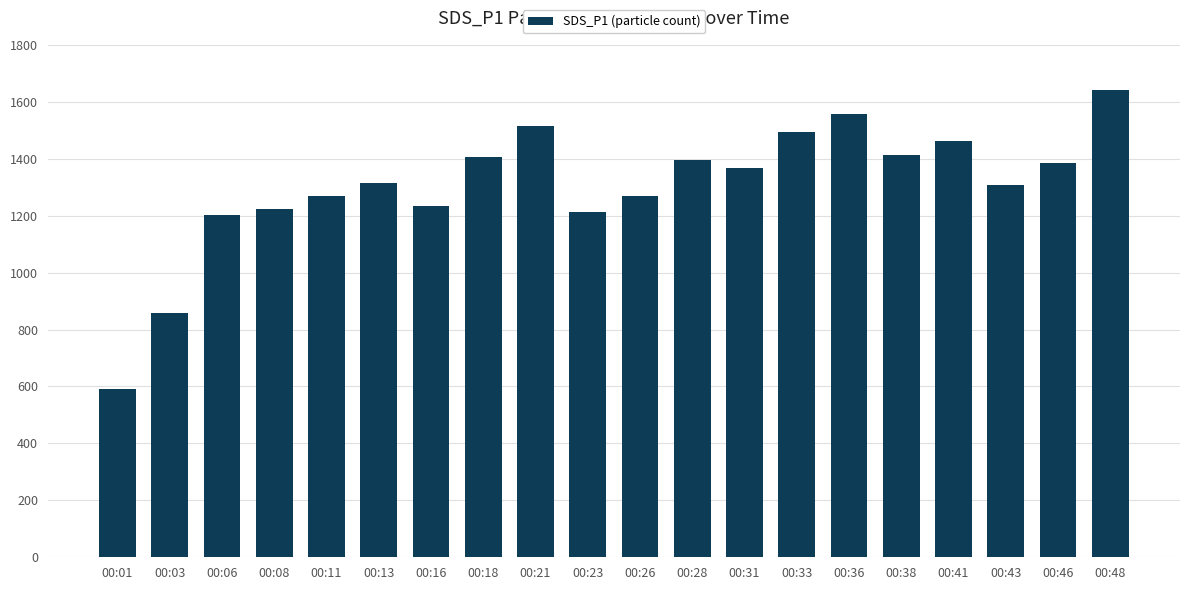

What is the value of the 14th bar from the left?

1495.2